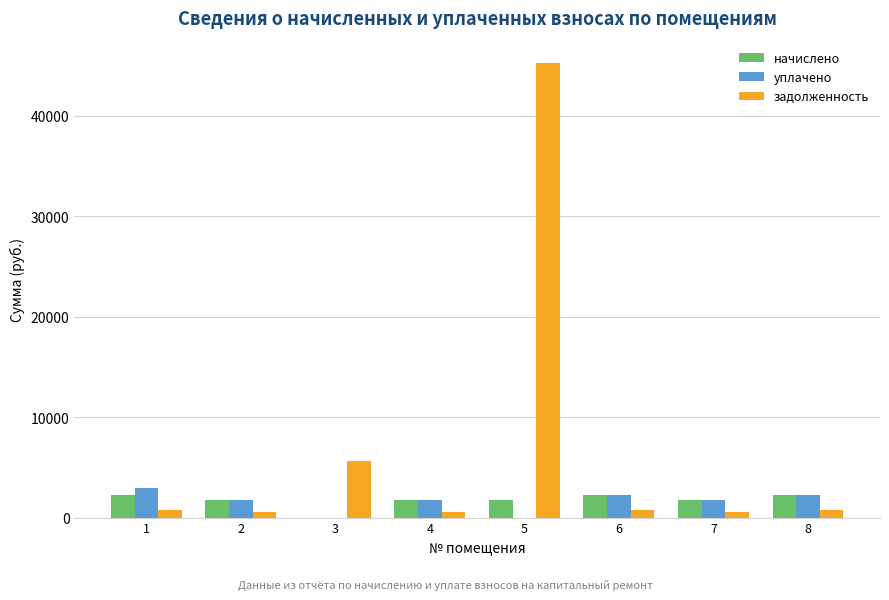

Is the value of задолженность at 3 greater than the value of уплачено at 5?

Yes